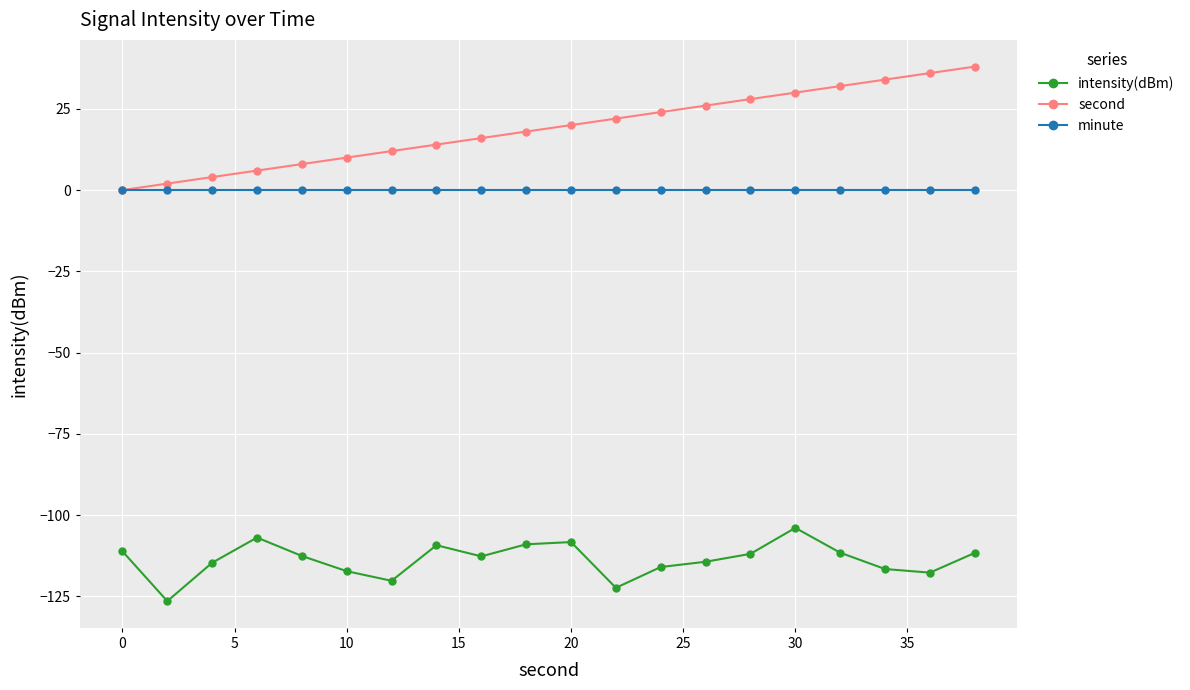

What is the difference between the maximum and minimum values in the second series?

38.0